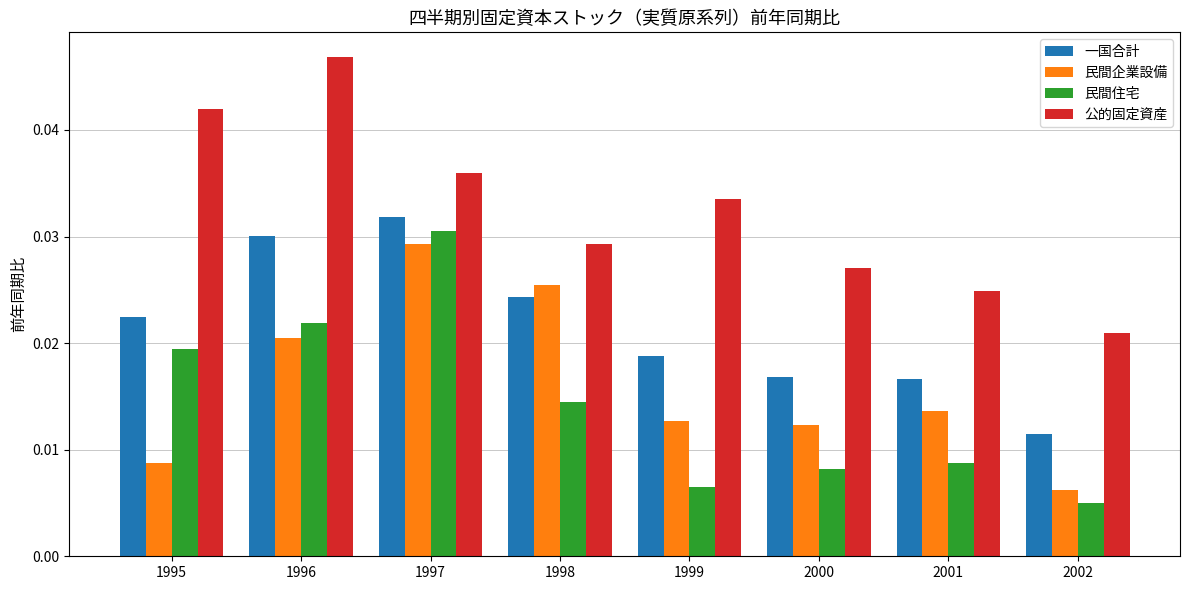

Rank the series by their maximum value, from lowest to highest.

民間企業設備, 民間住宅, 一国合計, 公的固定資産